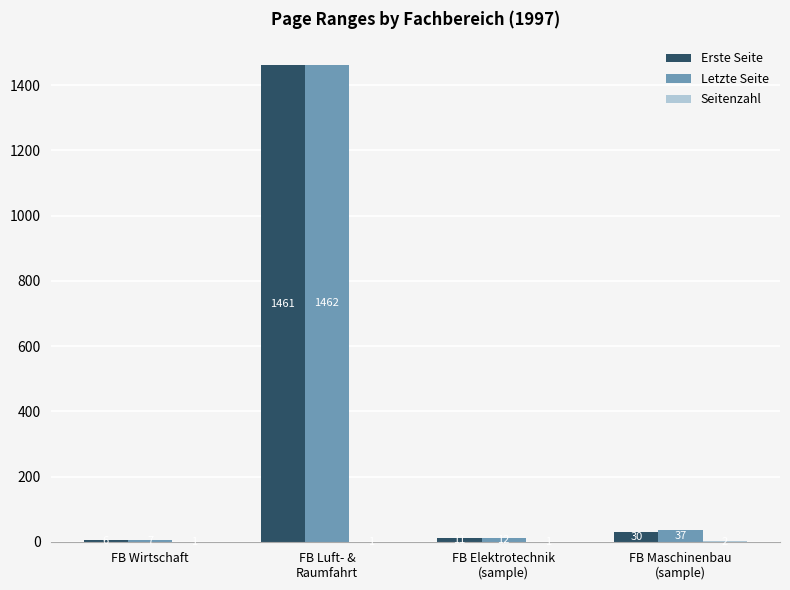

How many data points does each series have?

4